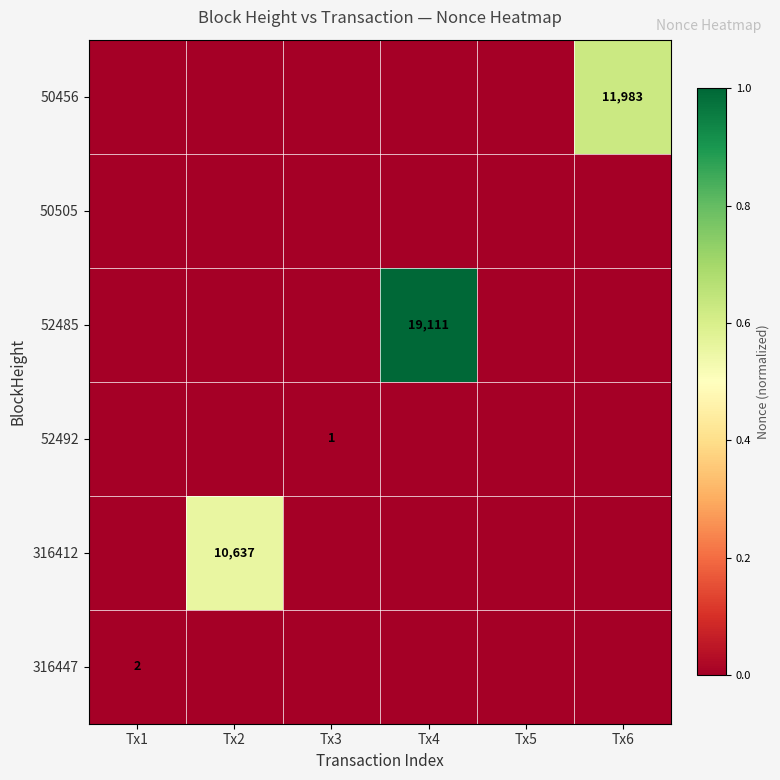

Is it true that 316447 equals 2 at Tx1?

True